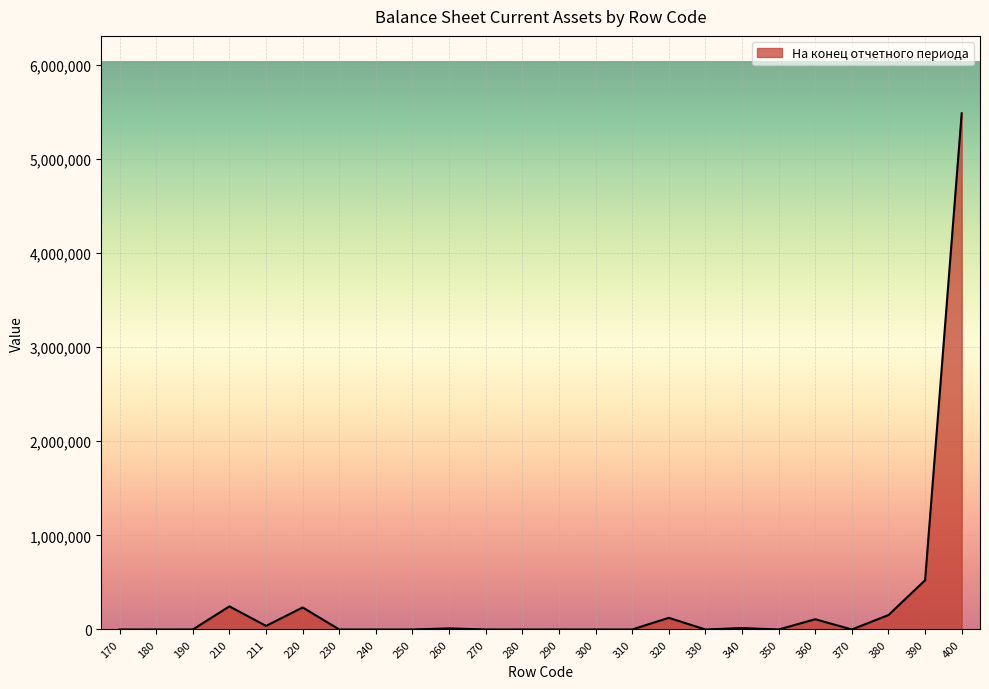

At which label does the data first exceed 104?

210